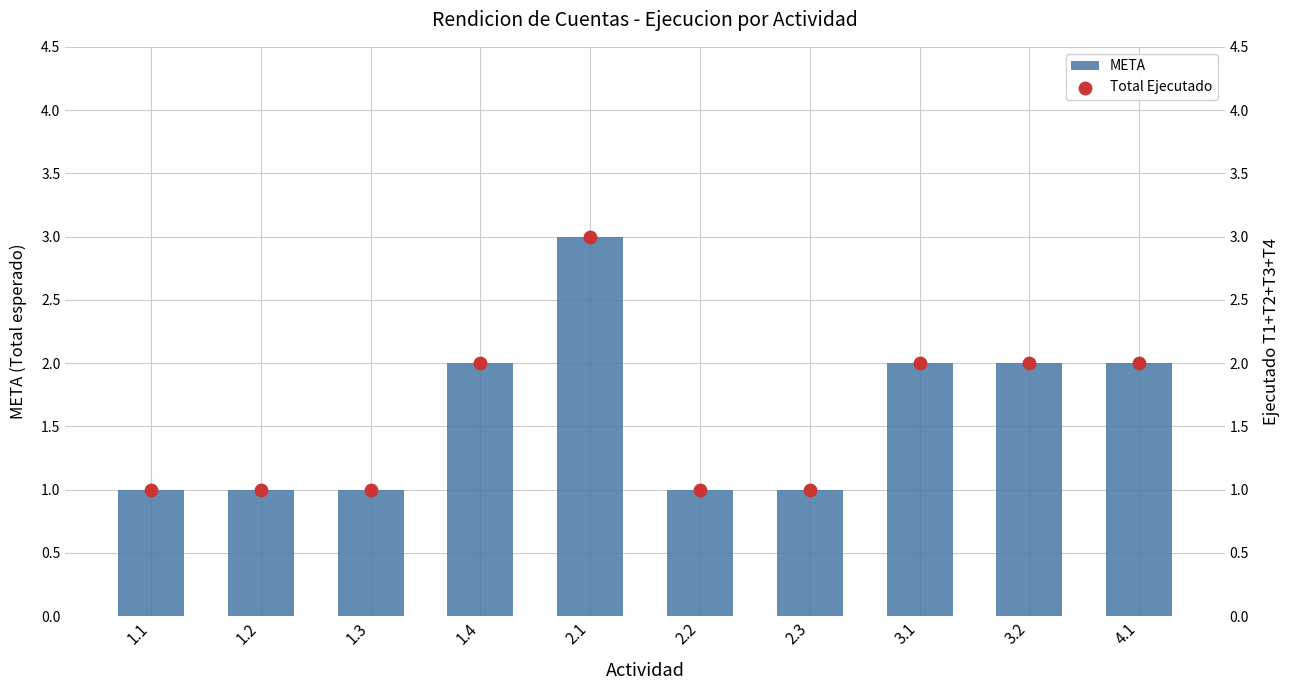

What are all the series names shown in the legend?

META, Total Ejecutado